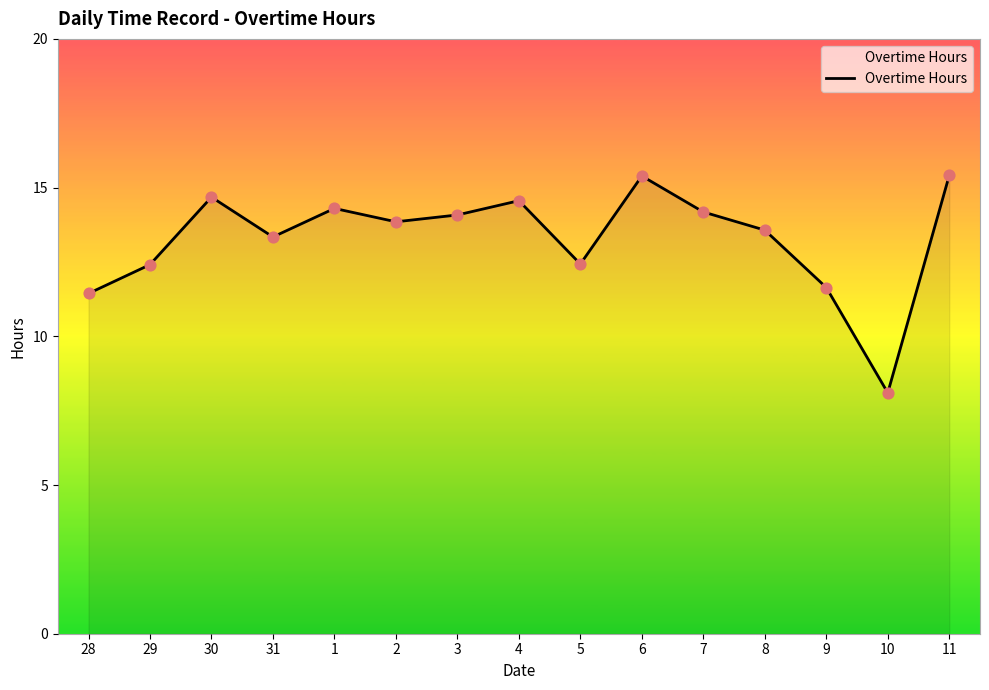

What is the change in value from 29 to 11?

+3.0